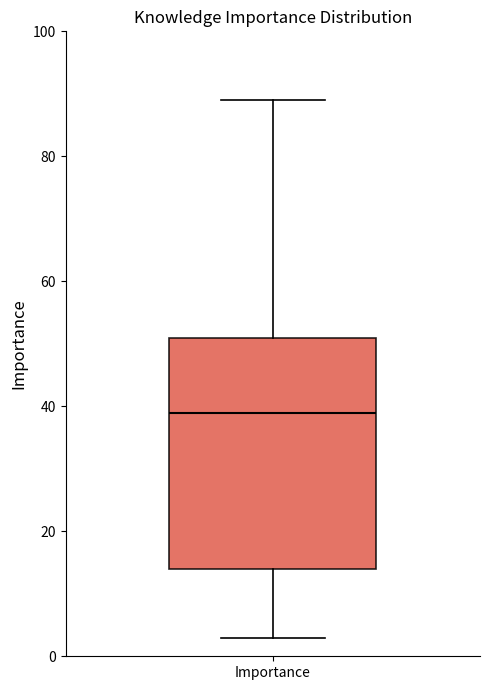

Read this box plot against the y-axis: the position of the median line, the range covered by the box, and the ends of both whiskers. The values are not printed on the chart, so give them approximately, as read against the axis.

median 40, box 14 to 52, whiskers 4 to 90